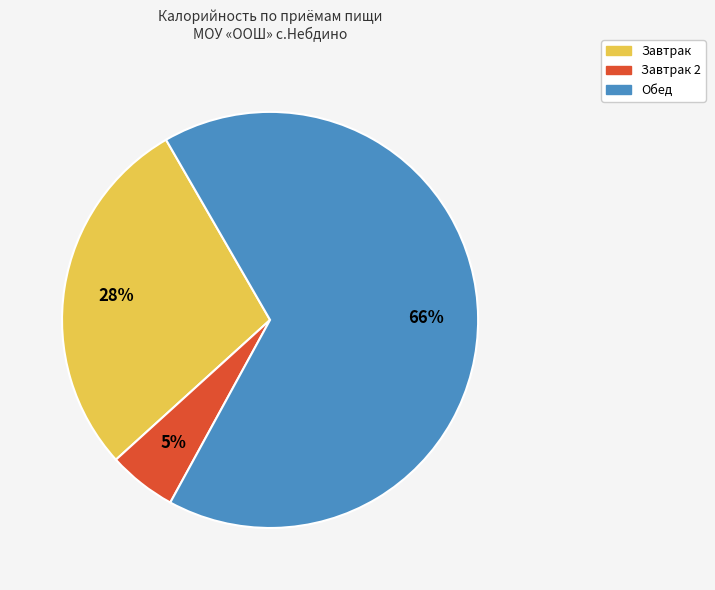

To the nearest percent, what is the average slice percentage?

33%